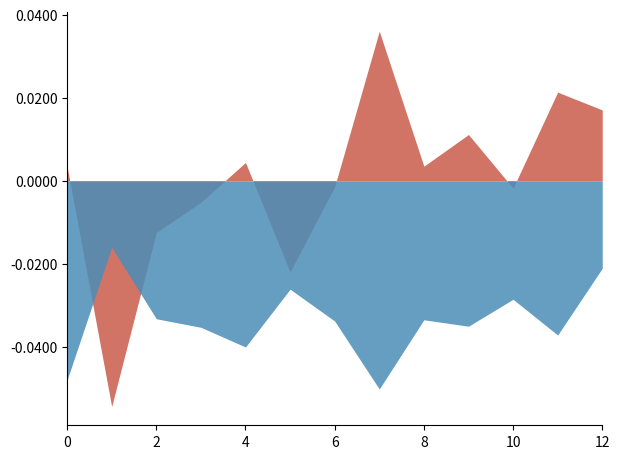

At which category is the sum across all series the highest?

12